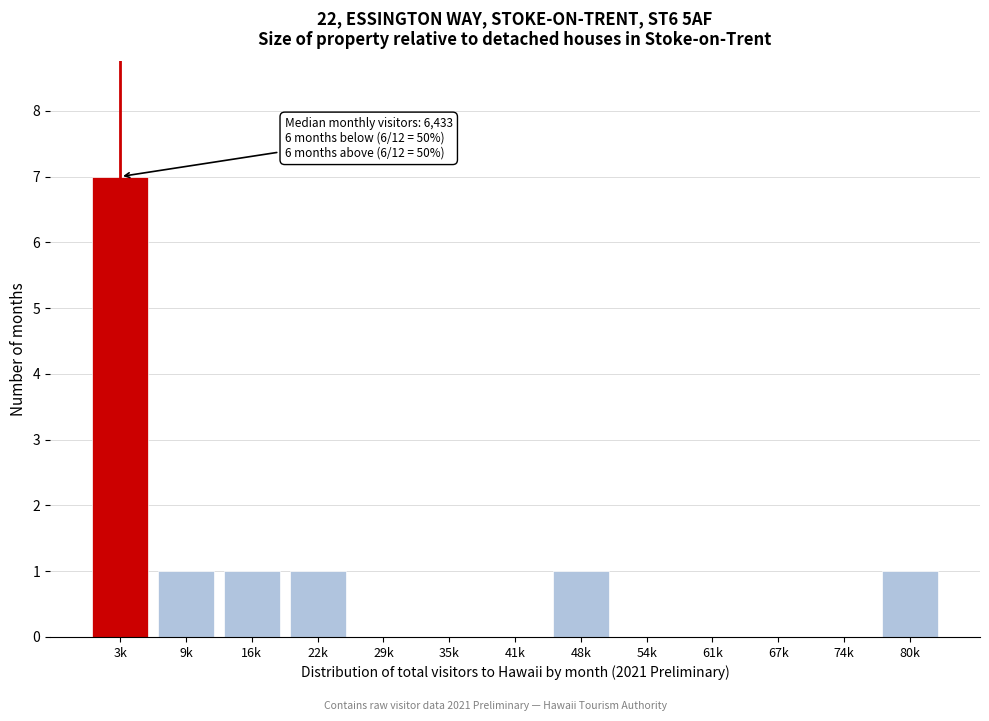

Reading left to right, transcribe all the data shown in this chart.

3k=7	9k=1	16k=1	22k=1	29k=0	35k=0	41k=0	48k=1	54k=0	61k=0	67k=0	74k=0	80k=1